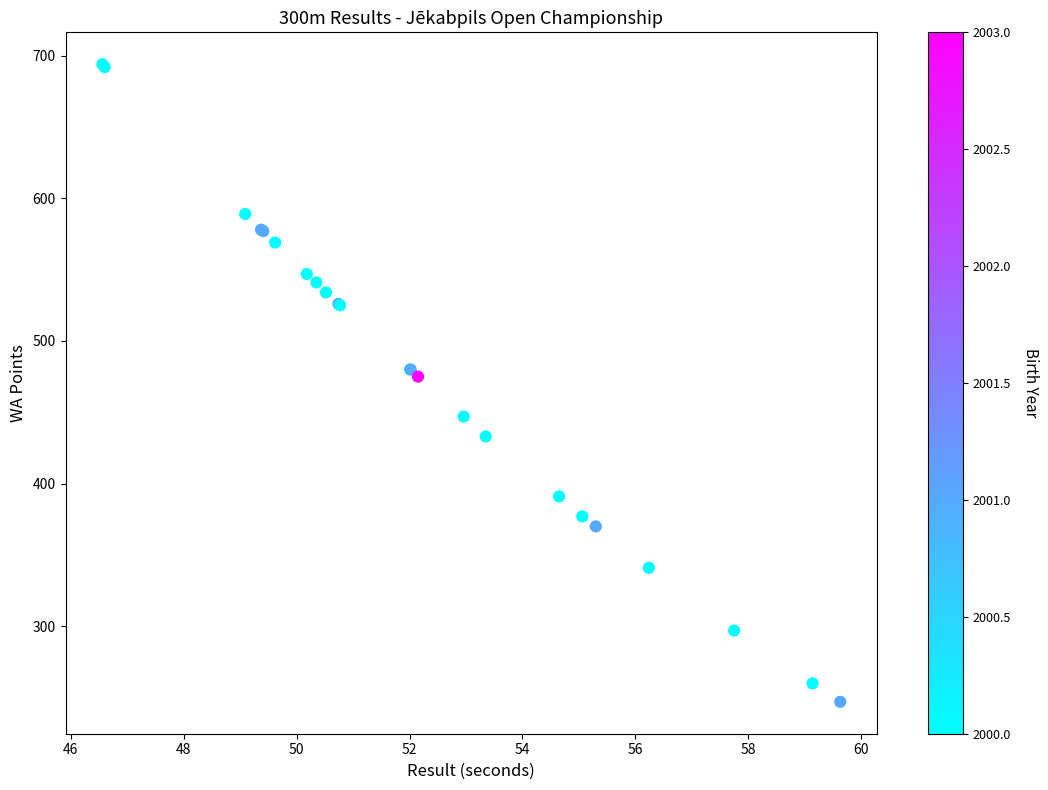

What Y value in the scatter plot is closest to 470?

475